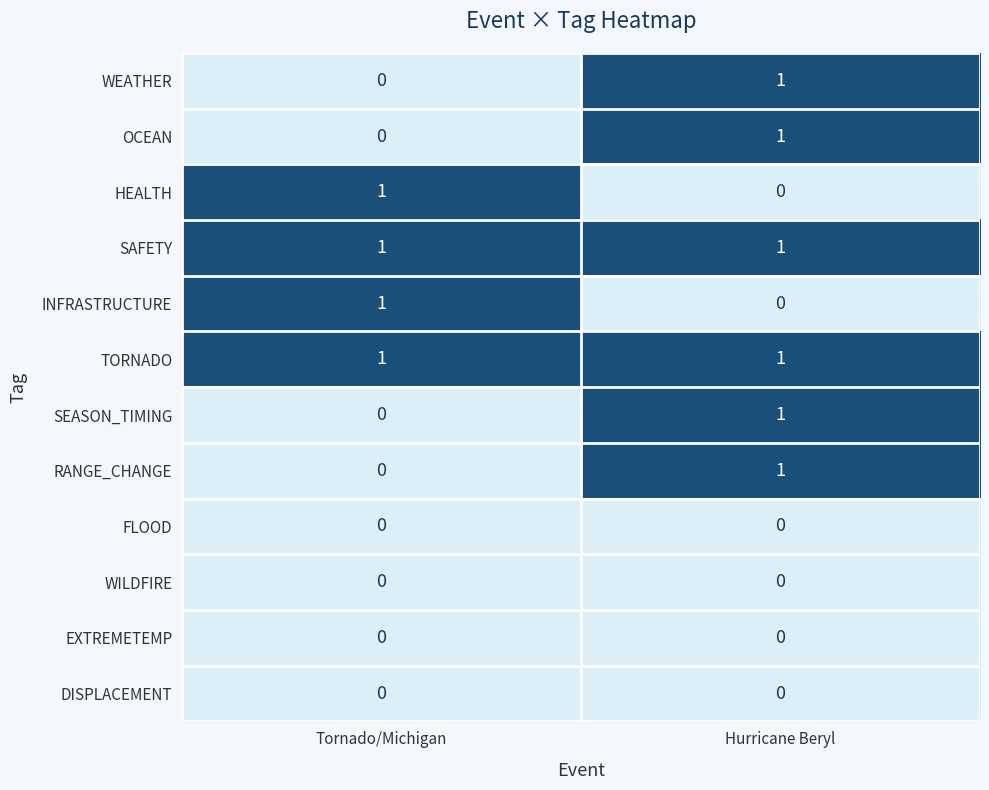

Reading right to left, transcribe all the data shown in this chart.

WEATHER: Hurricane Beryl=1	Tornado/Michigan=0
OCEAN: Hurricane Beryl=1	Tornado/Michigan=0
HEALTH: Hurricane Beryl=0	Tornado/Michigan=1
SAFETY: Hurricane Beryl=1	Tornado/Michigan=1
INFRASTRUCTURE: Hurricane Beryl=0	Tornado/Michigan=1
TORNADO: Hurricane Beryl=1	Tornado/Michigan=1
SEASON_TIMING: Hurricane Beryl=1	Tornado/Michigan=0
RANGE_CHANGE: Hurricane Beryl=1	Tornado/Michigan=0
FLOOD: Hurricane Beryl=0	Tornado/Michigan=0
WILDFIRE: Hurricane Beryl=0	Tornado/Michigan=0
EXTREMETEMP: Hurricane Beryl=0	Tornado/Michigan=0
DISPLACEMENT: Hurricane Beryl=0	Tornado/Michigan=0